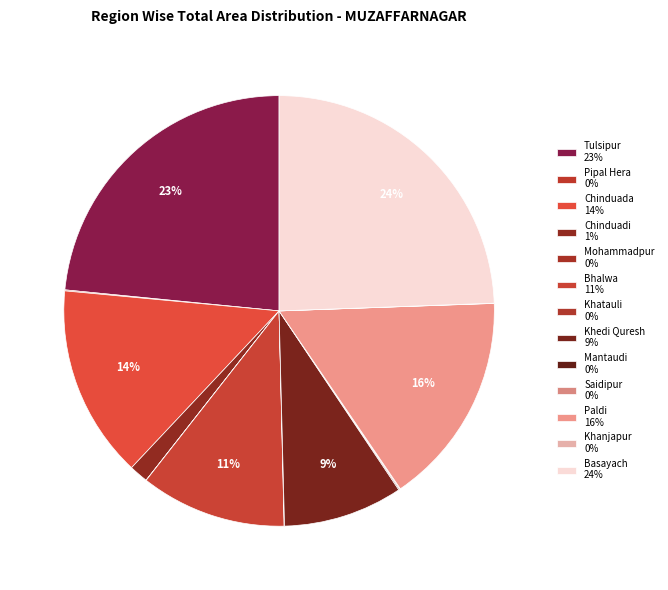

Does Chinduadi account for over 50% of the chart?

No